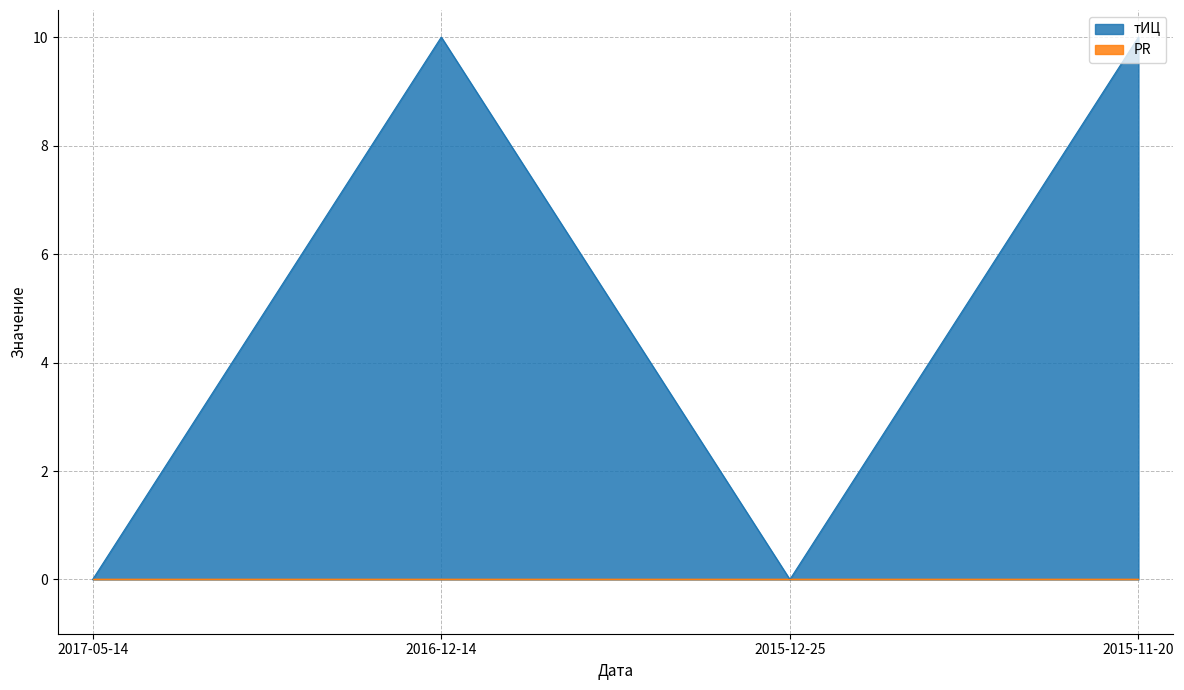

List the labels in order of value, smallest first.

2017-05-14, 2015-12-25, 2016-12-14, 2015-11-20